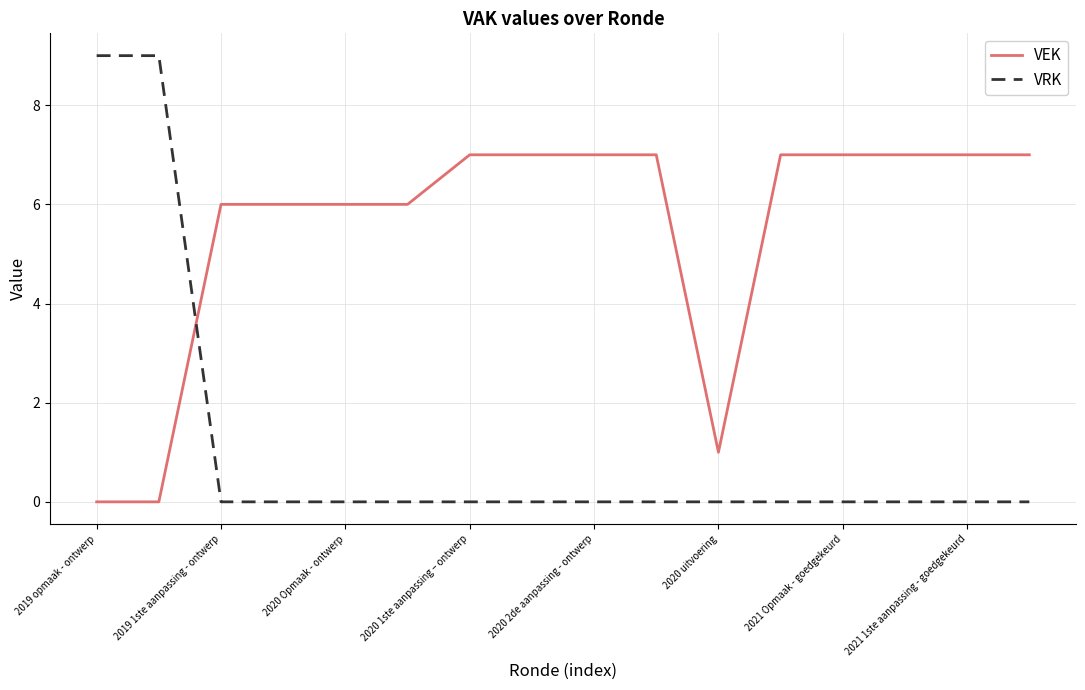

How many times do VRK and VEK cross each other?

1